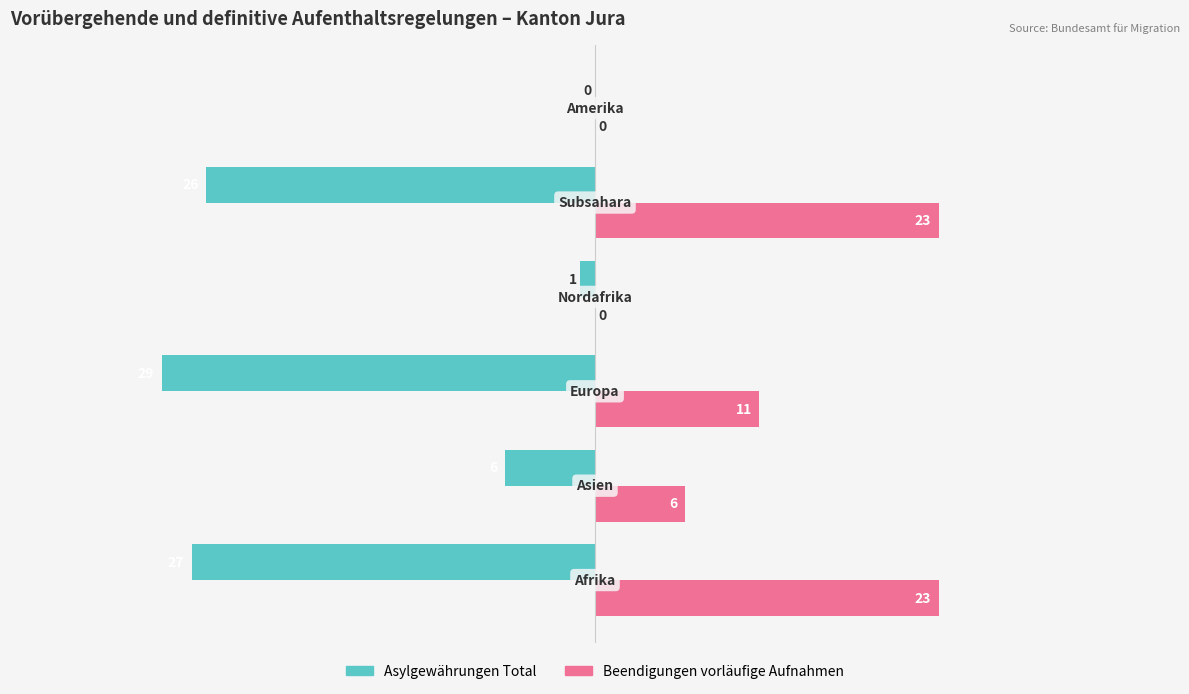

What is the greatest value displayed?

23